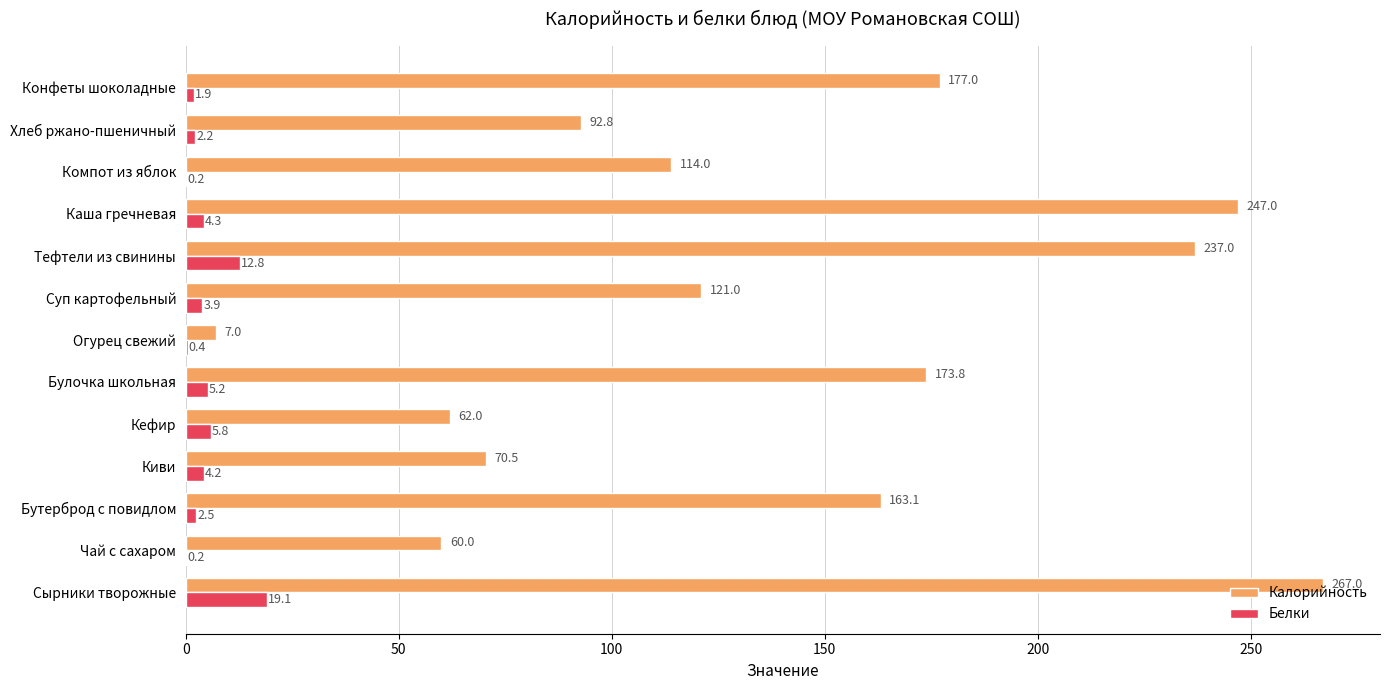

At which category is the sum across all series the highest?

Сырники творожные